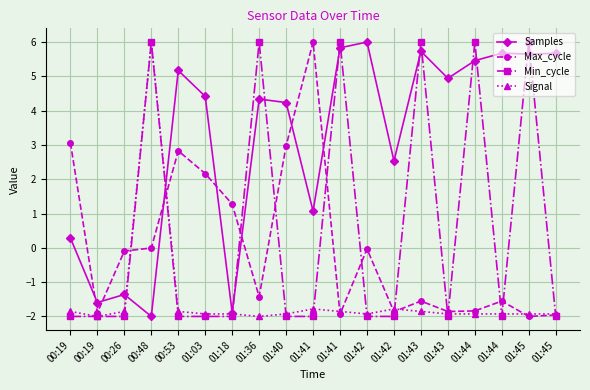

At which category does the chart reach its minimum across all series?

00:48